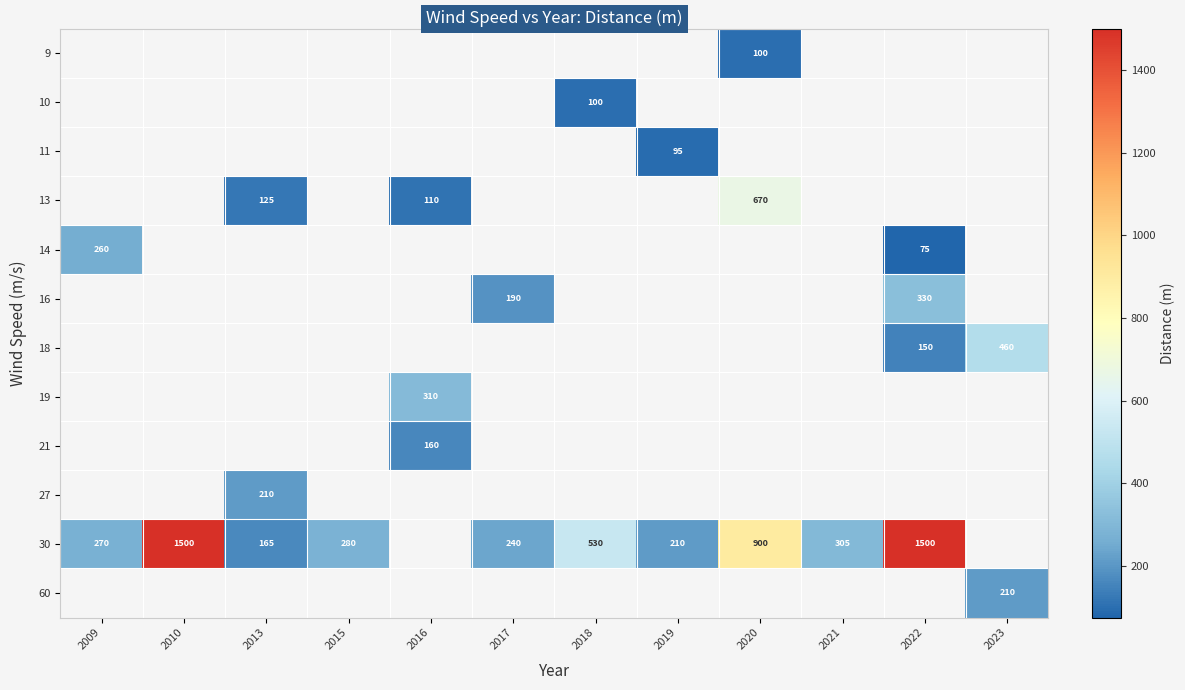

The value of 30 at 2013 is 63. True or false?

False